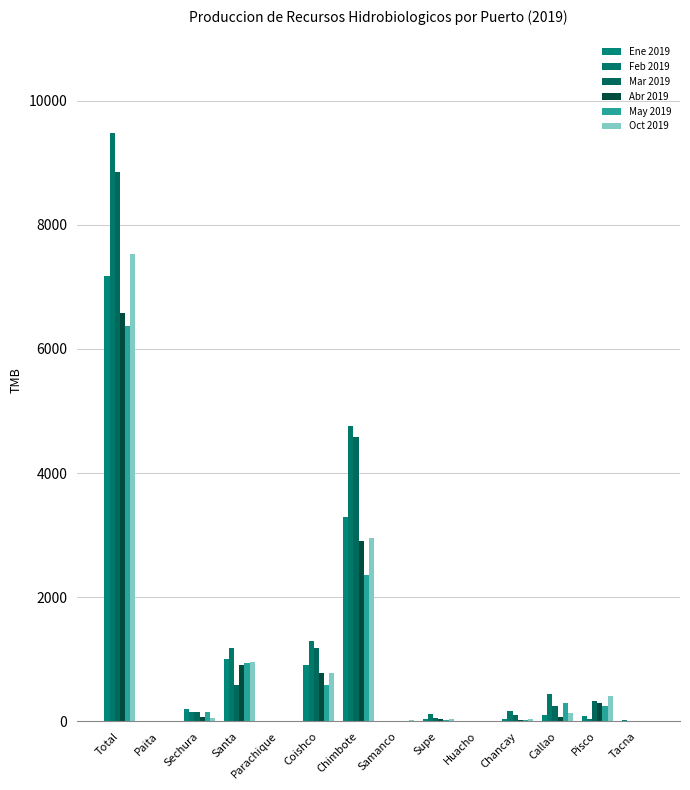

What is the average value of the Oct 2019 series?

922.1